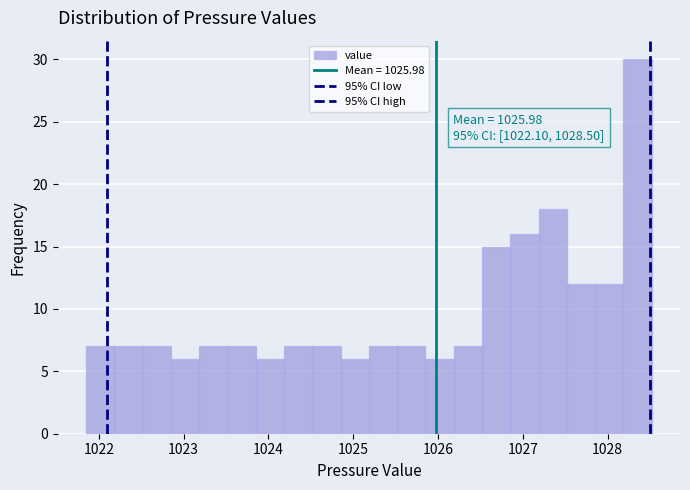

Read against the x-axis, roughly where is the centre of the tallest bar?

1028.4